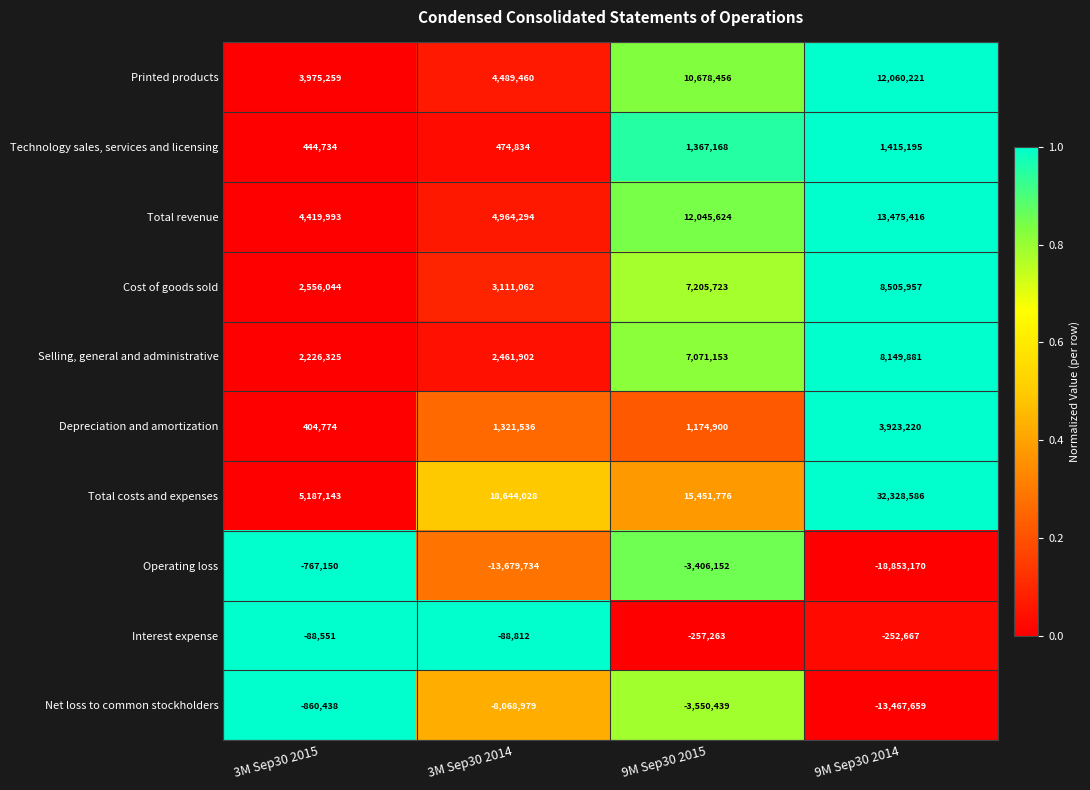

What is the sum of the Cost of goods sold values at 3M Sep30 2015 and 9M Sep30 2015?

9761767